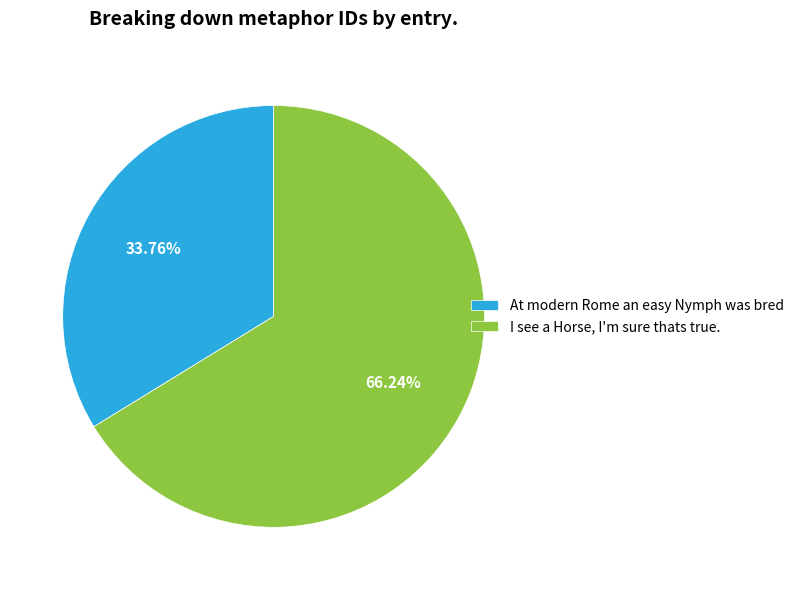

How many slices are in this pie chart?

2